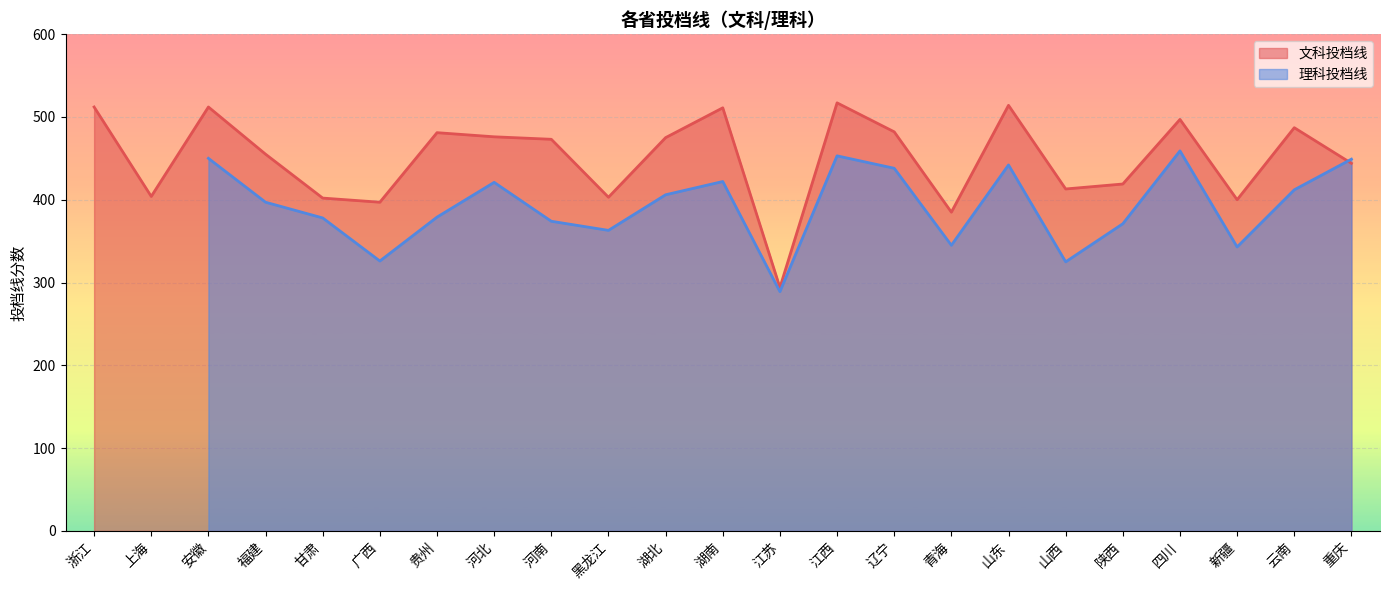

Where is the first local maximum?

安徽